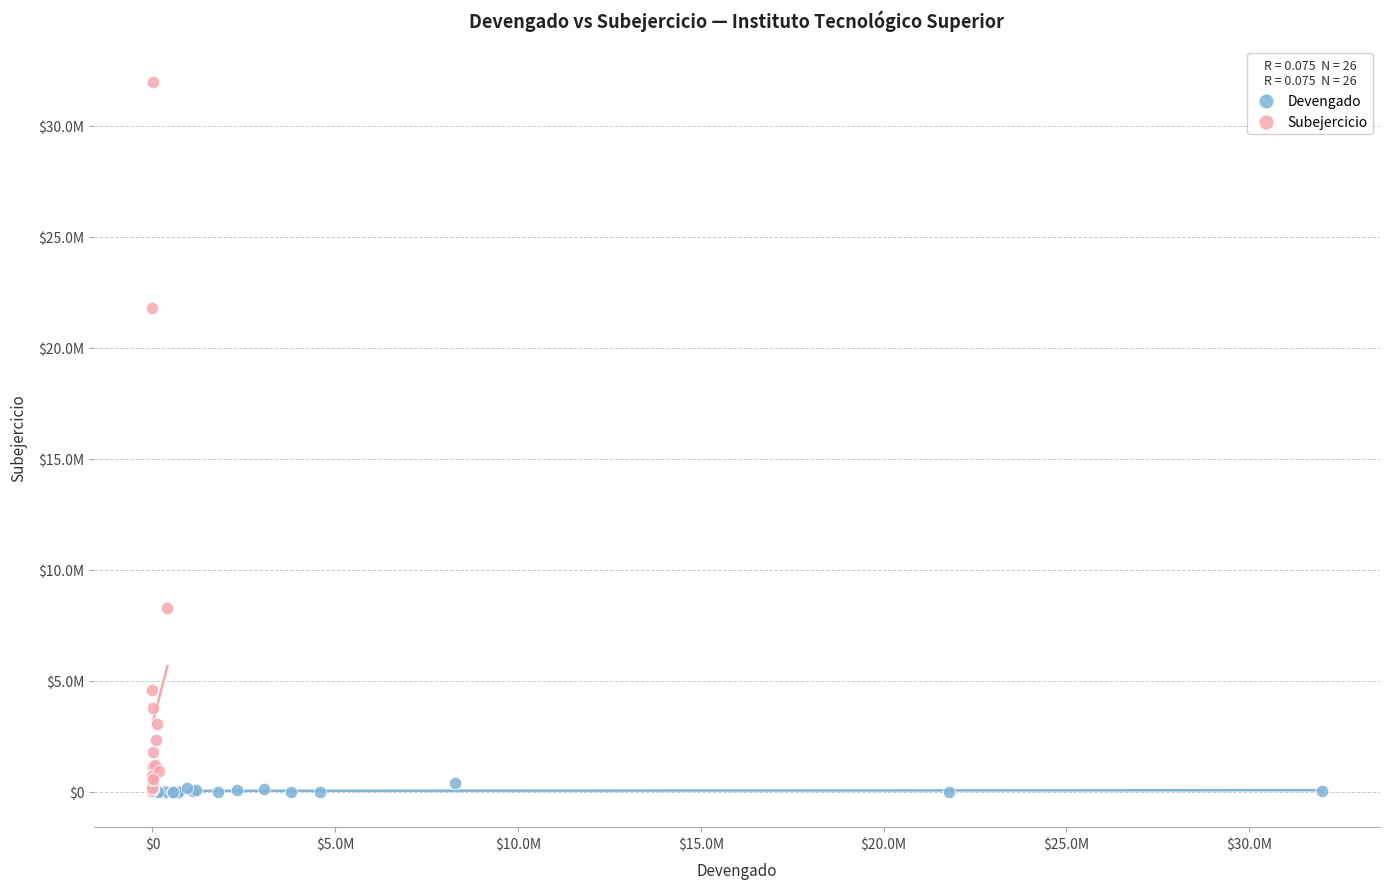

Which series reaches the maximum Y coordinate?

Subejercicio